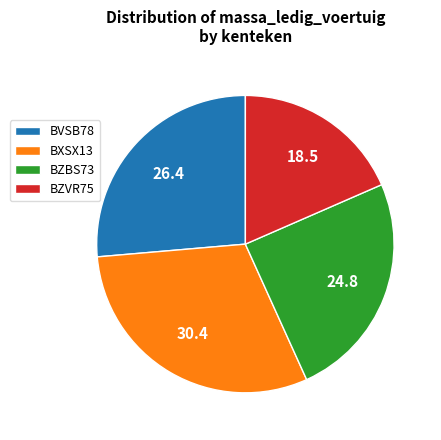

Rank the categories by value from lowest to highest.

BZVR75, BZBS73, BVSB78, BXSX13